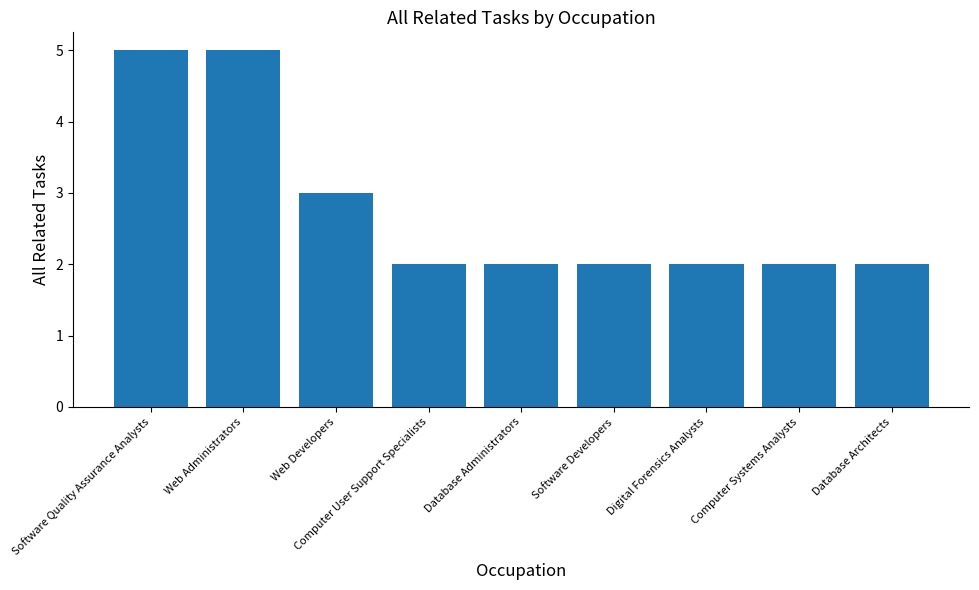

What is the value of the 5th bar from the left?

2